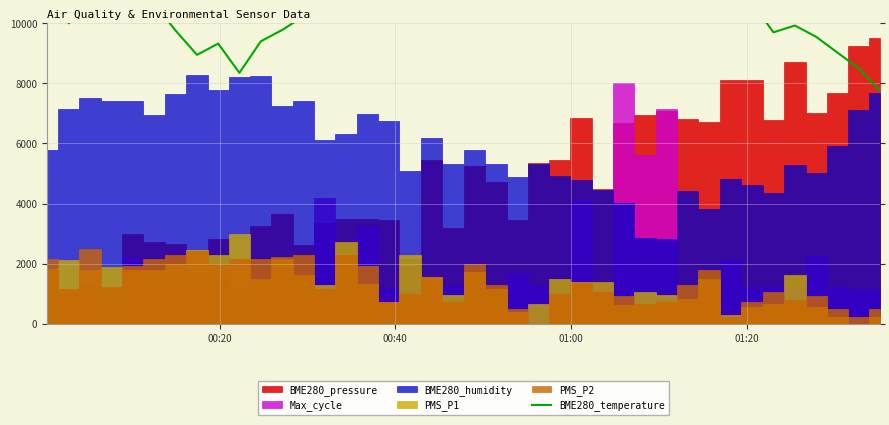

How many points are lower than both their immediate neighbors (excluding endpoints)?

9